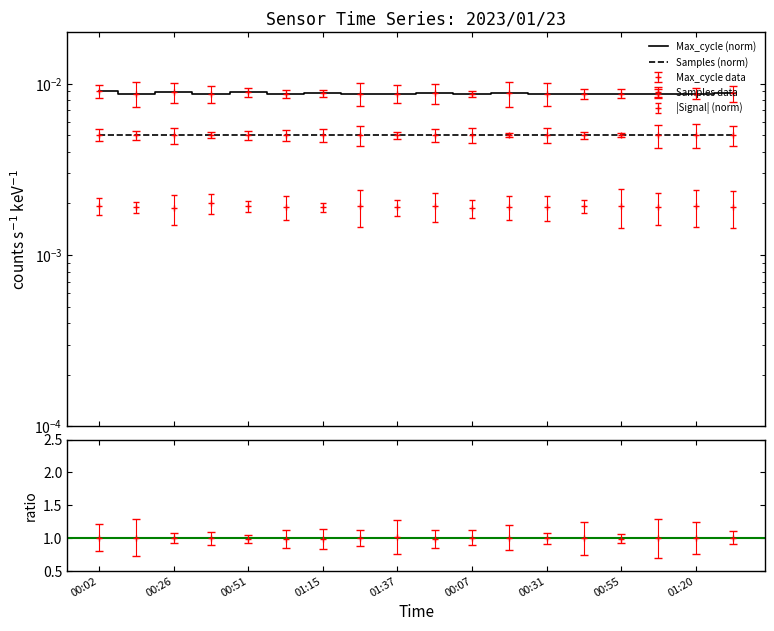

What is the label of the 6th point from the right?

00:31